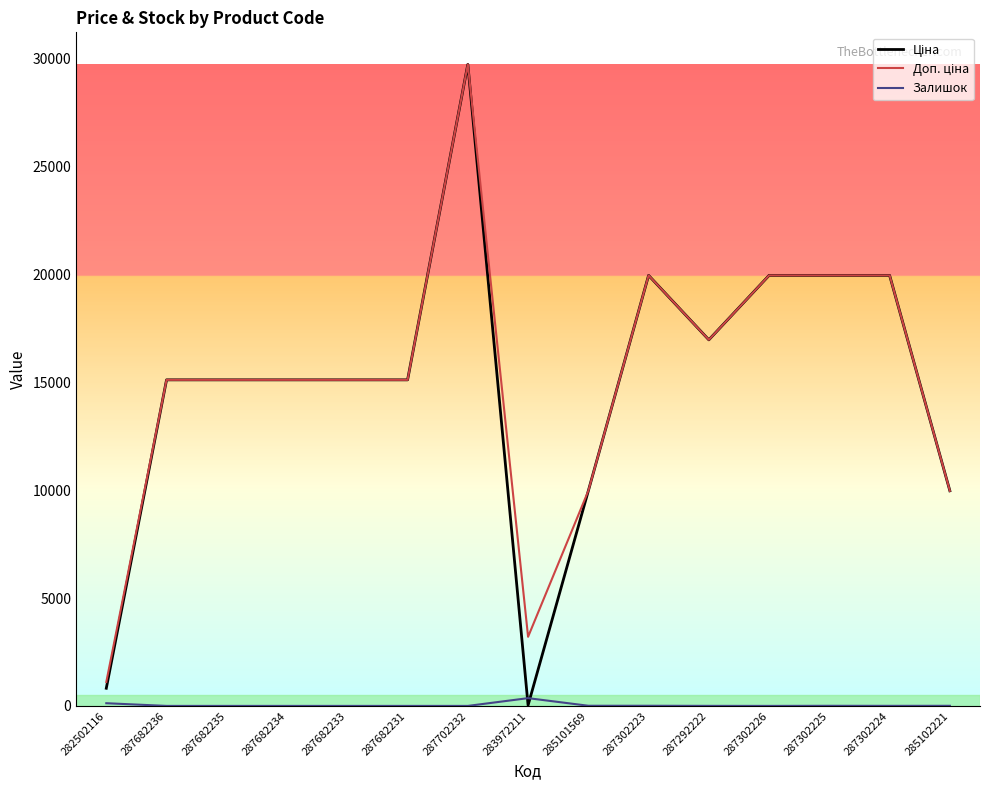

What is the total value across all series at 287682236?

30240.0